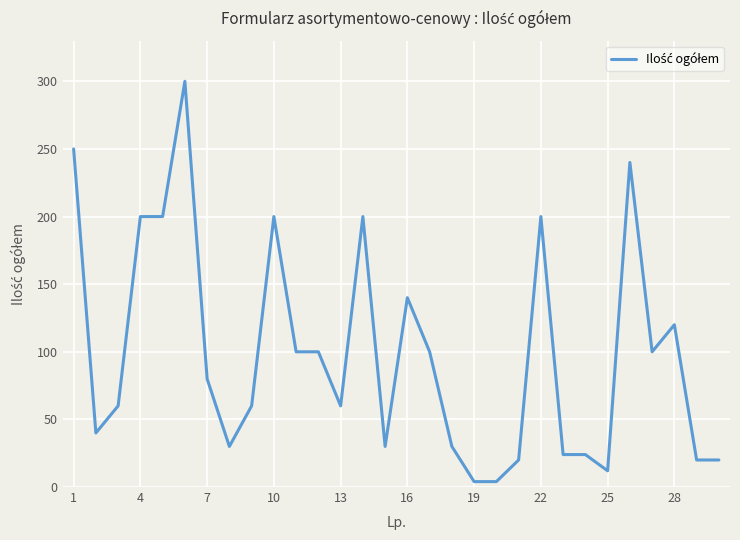

What is the greatest value displayed?

300